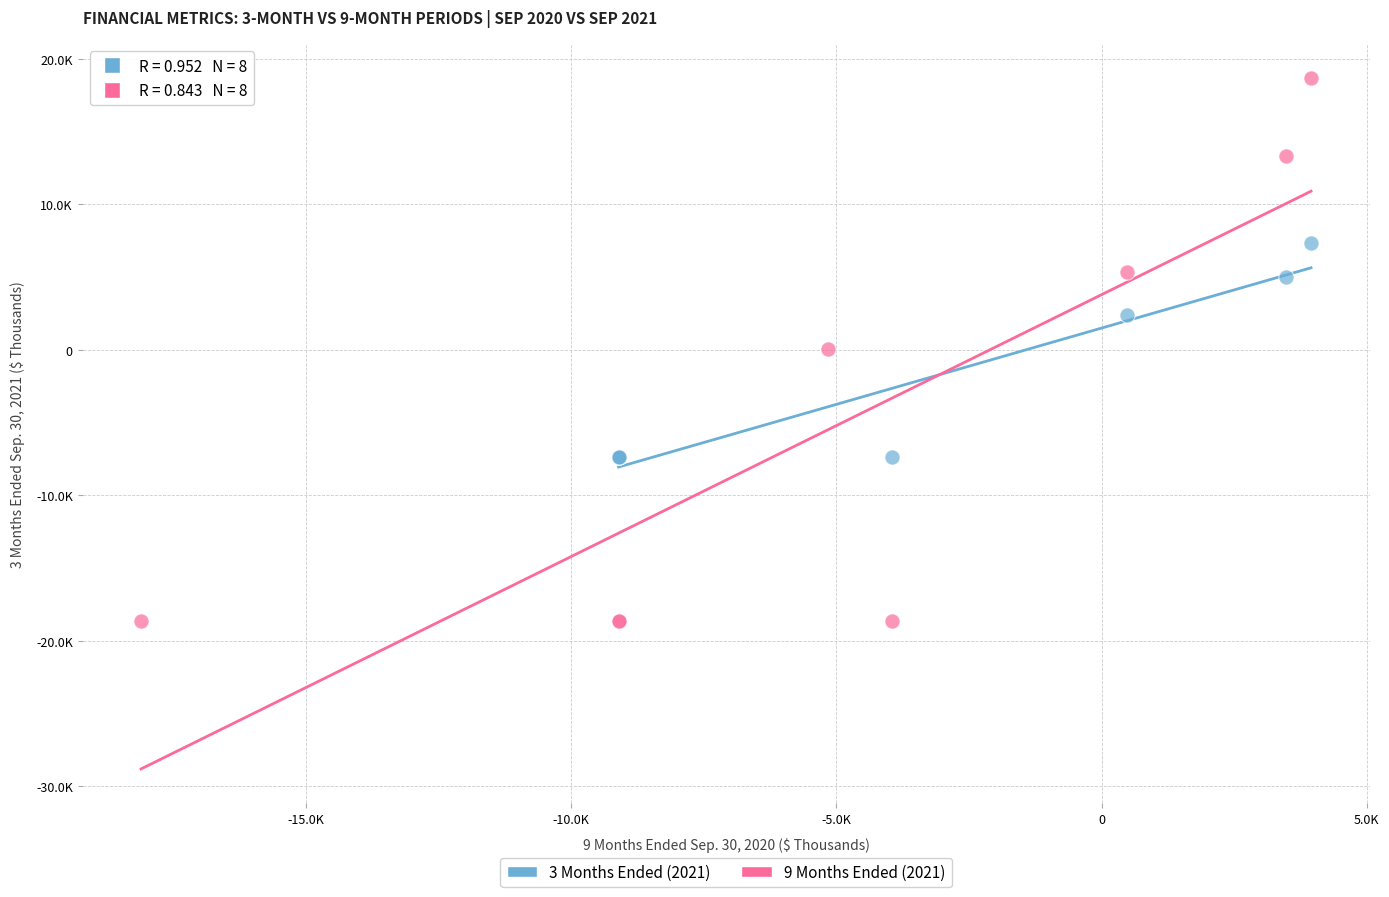

What are all the series names shown in the legend?

3 Months Ended (2021), 9 Months Ended (2021)